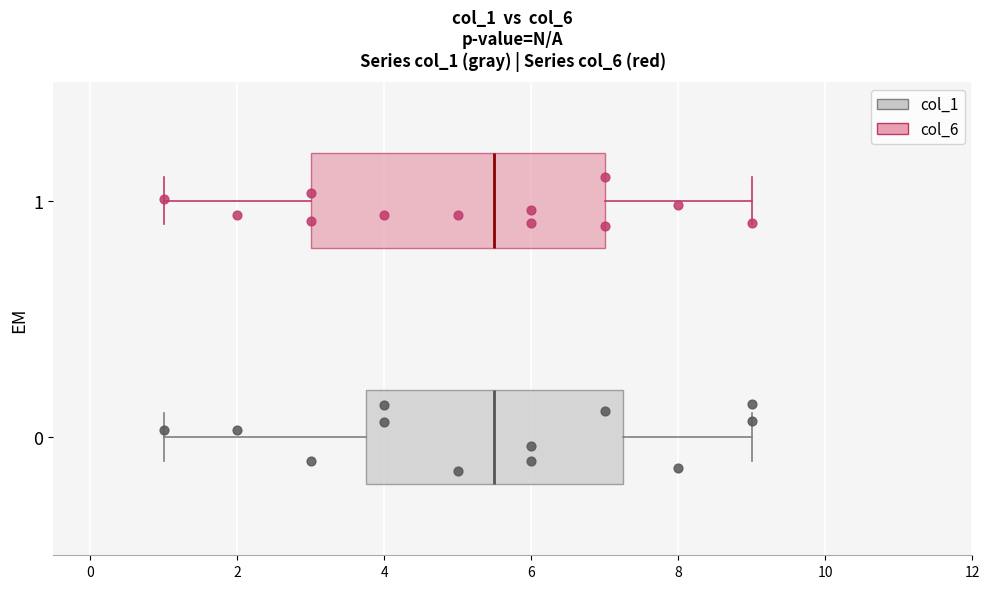

Reading bottom to top, read every box against the x-axis: the position of its median line, the range the box covers, and the ends of its whiskers. The values are not printed on the chart, so give them approximately, as read against the axis.

0: median 5.6, box 3.8 to 7.2, whiskers 1.0 to 9.0
1: median 5.6, box 3.0 to 7.0, whiskers 1.0 to 9.0